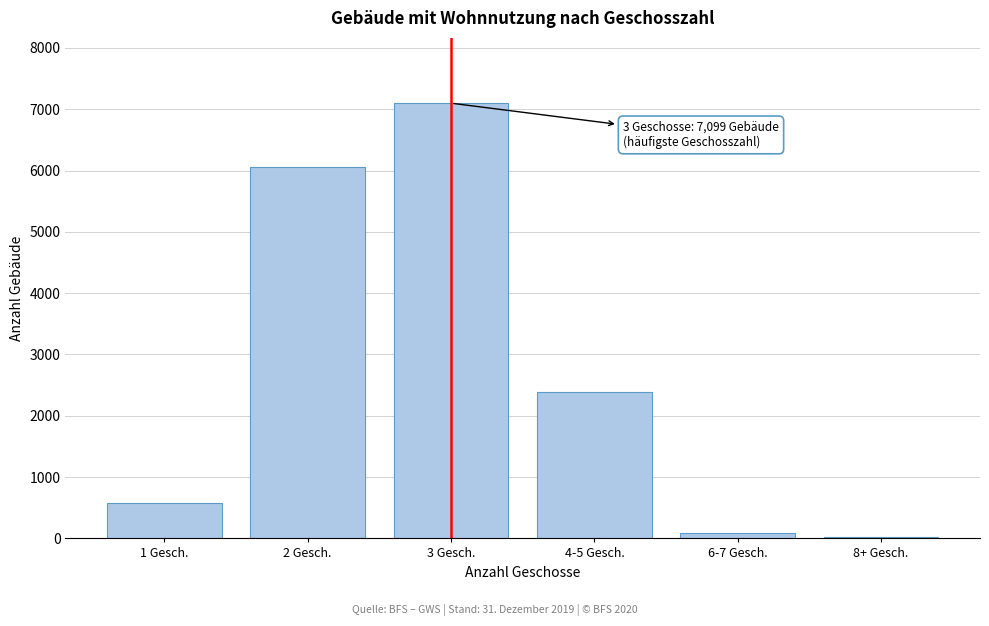

Reading left to right, transcribe all the data shown in this chart.

1 Gesch.=581	2 Gesch.=6050	3 Gesch.=7099	4-5 Gesch.=2392	6-7 Gesch.=90	8+ Gesch.=19